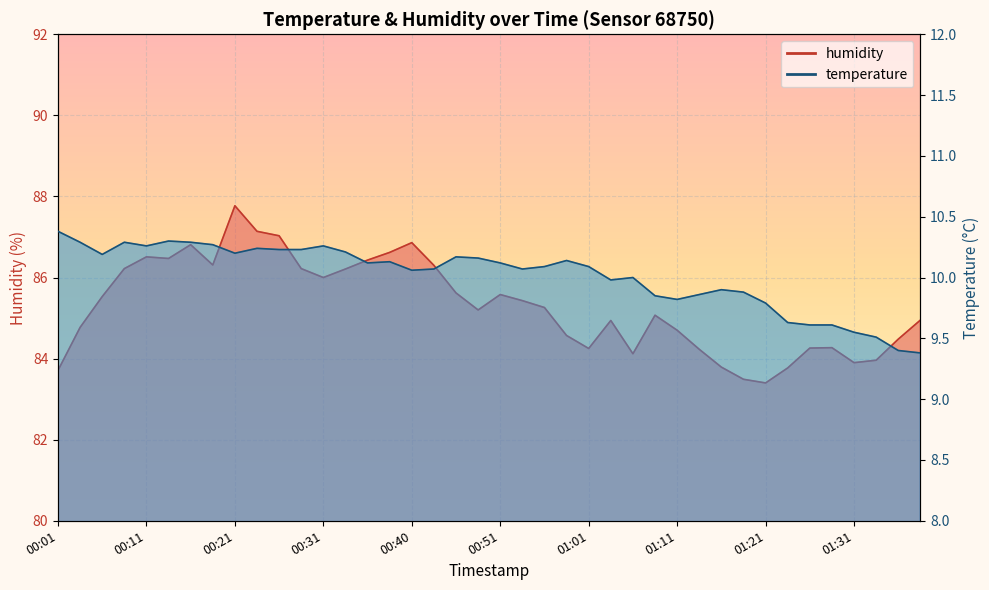

True or false: humidity and temperature cross at least once.

False